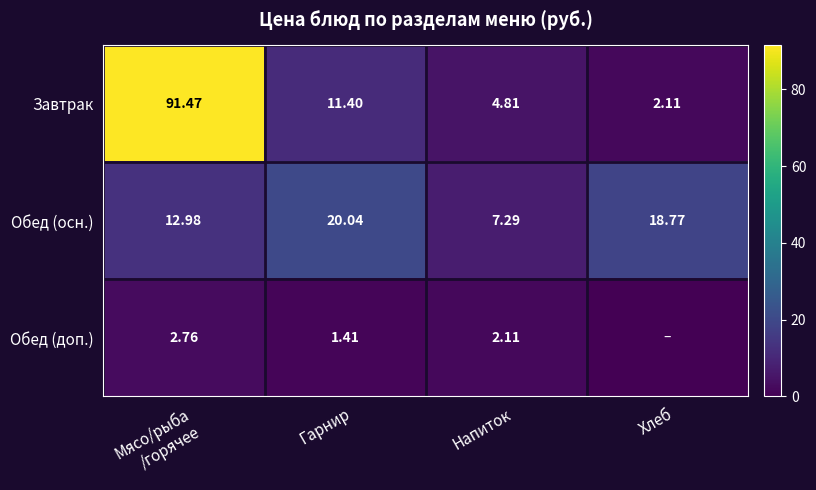

What is the difference between the second highest and minimum values in the Обед (осн.) series?

11.5